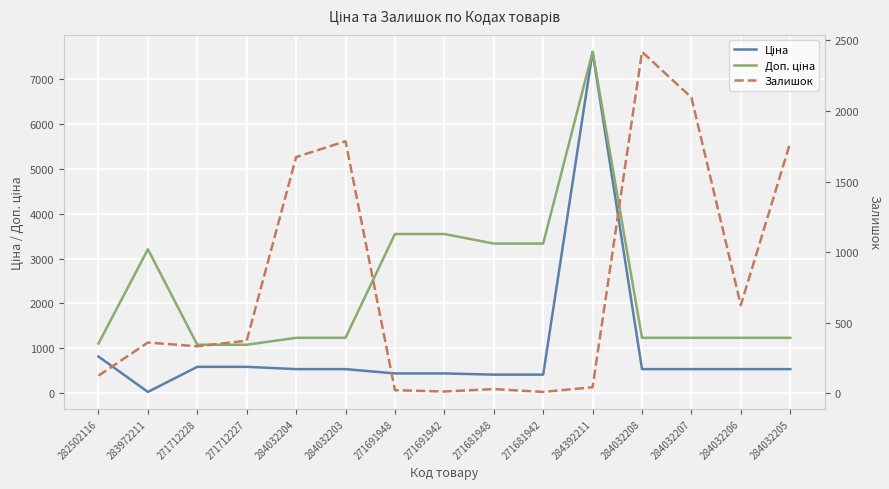

What position from the left is 271691942?

8